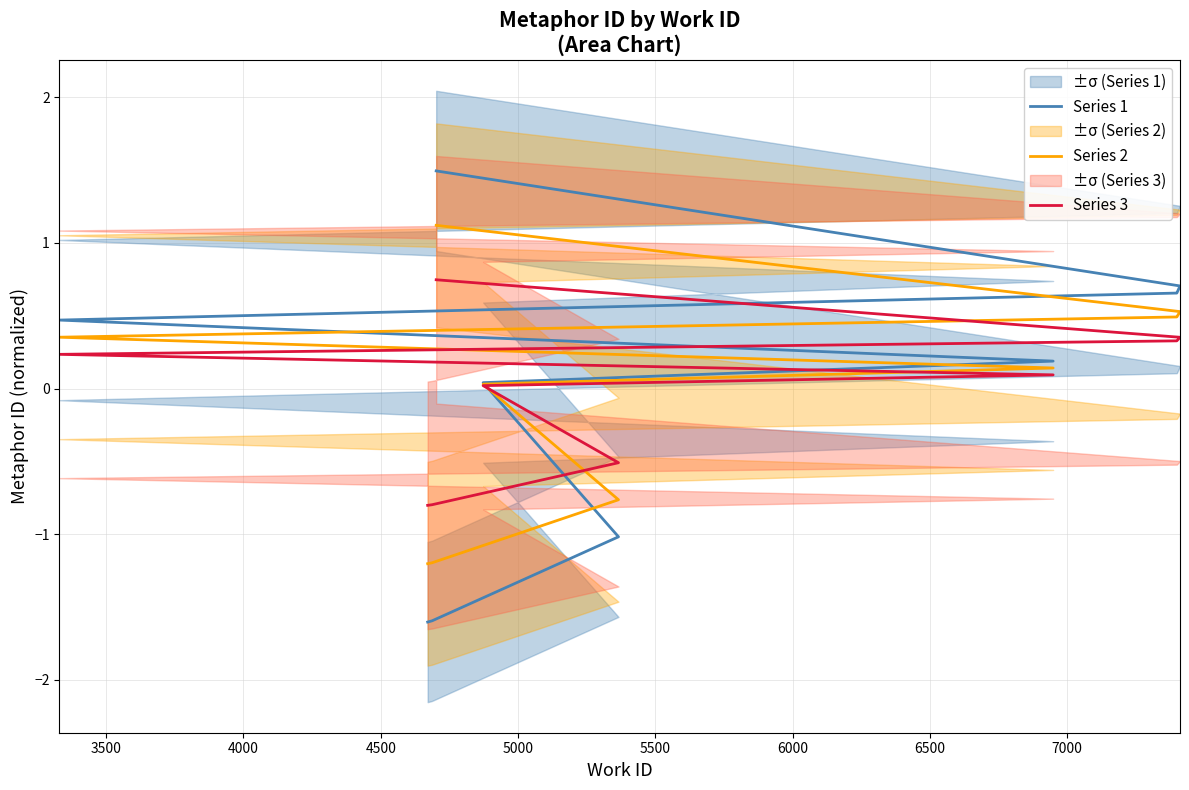

Rank the series by their average value, from lowest to highest.

Series 1, Series 2, Series 3